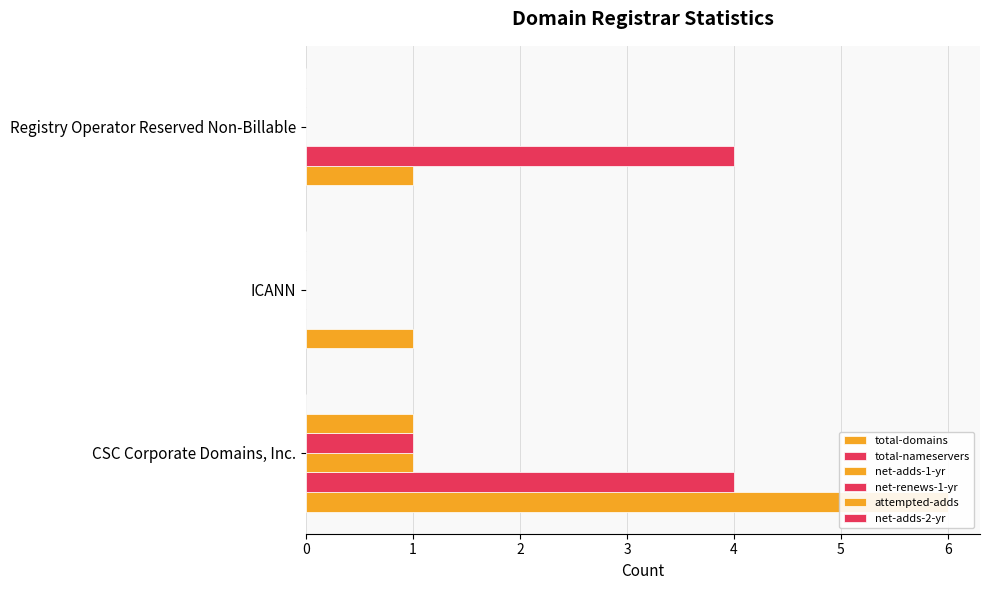

Between 0 and 2, which series saw the biggest shift?

total-domains